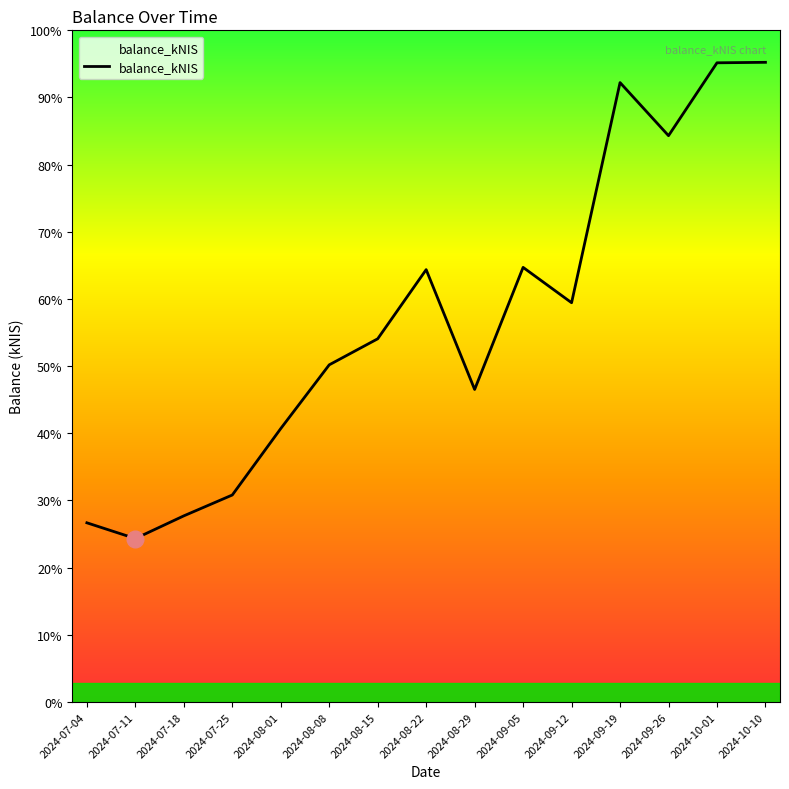

Does the chart have visible grid lines?

No